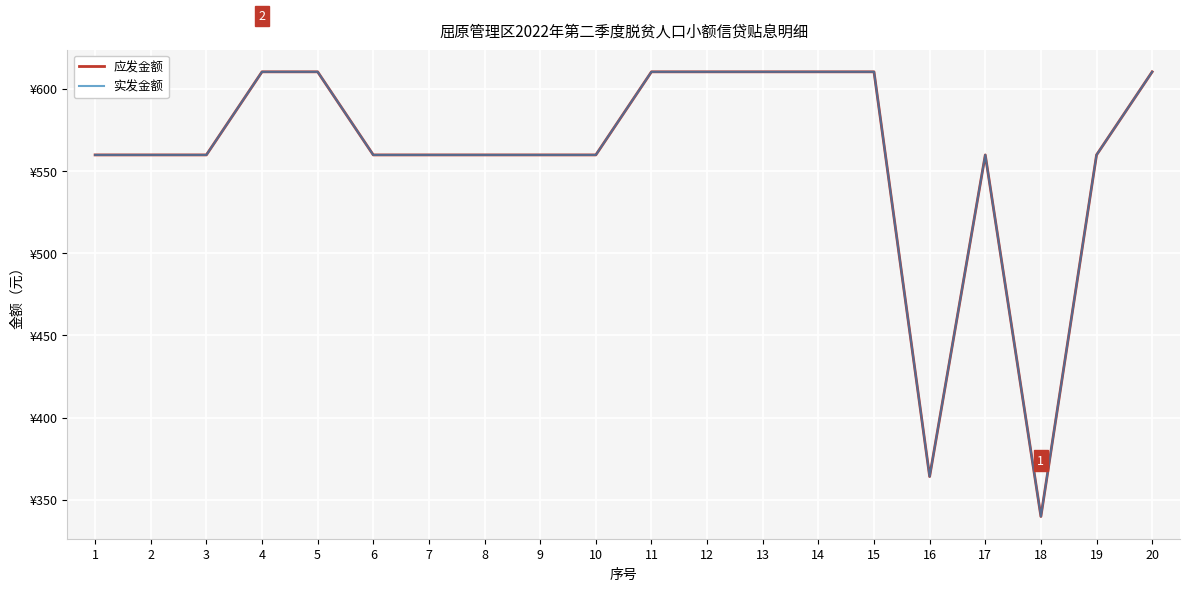

Is it true that 实发金额 equals 249.5 at 12?

False